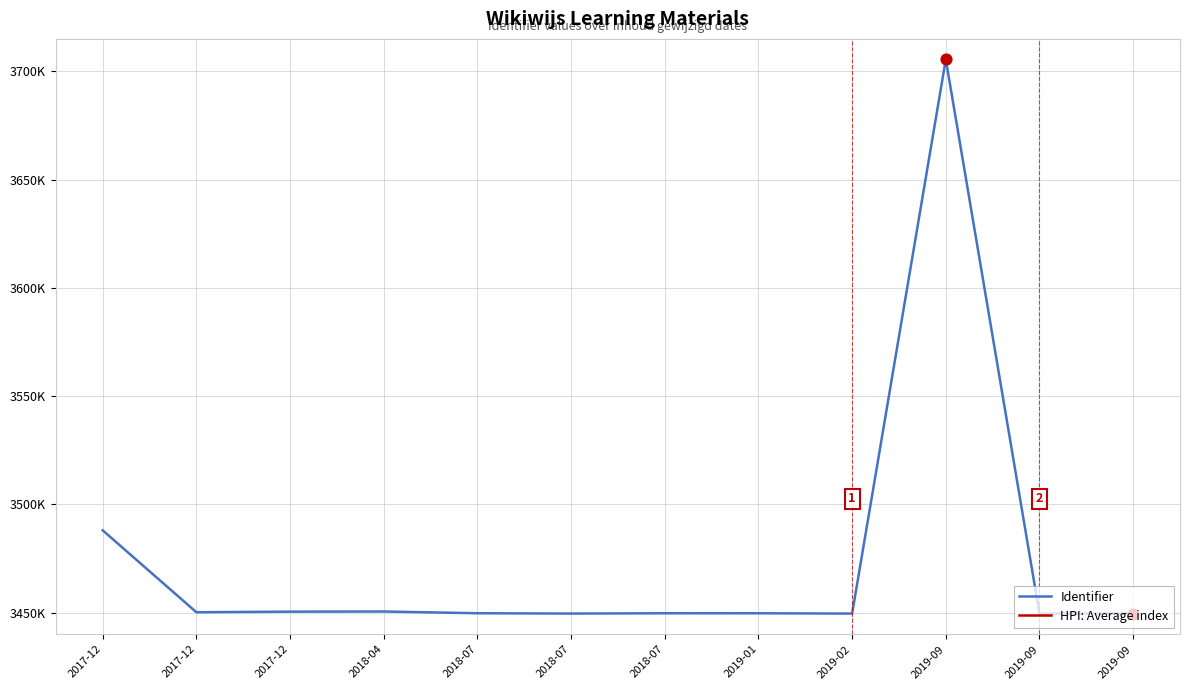

What are all the series names shown in the legend?

Identifier, HPI: Average index